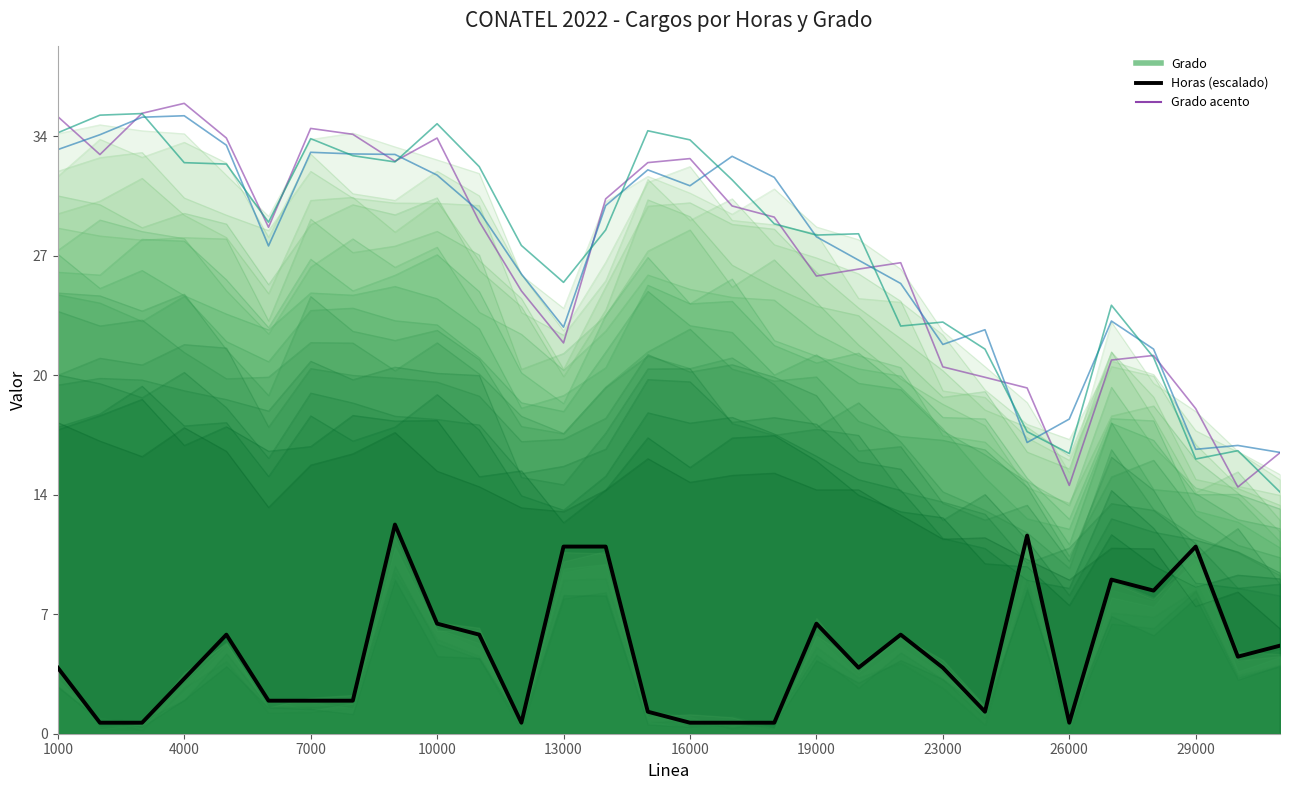

What is the value of the Horas (escalado) point at the 7th from the left?

1.9